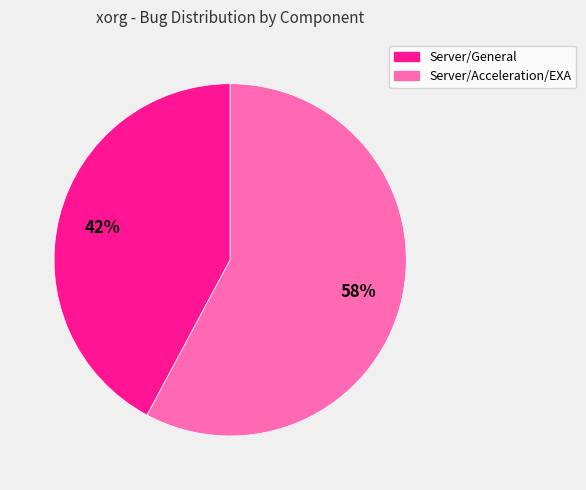

Which slice represents more than half of the pie?

Server/Acceleration/EXA